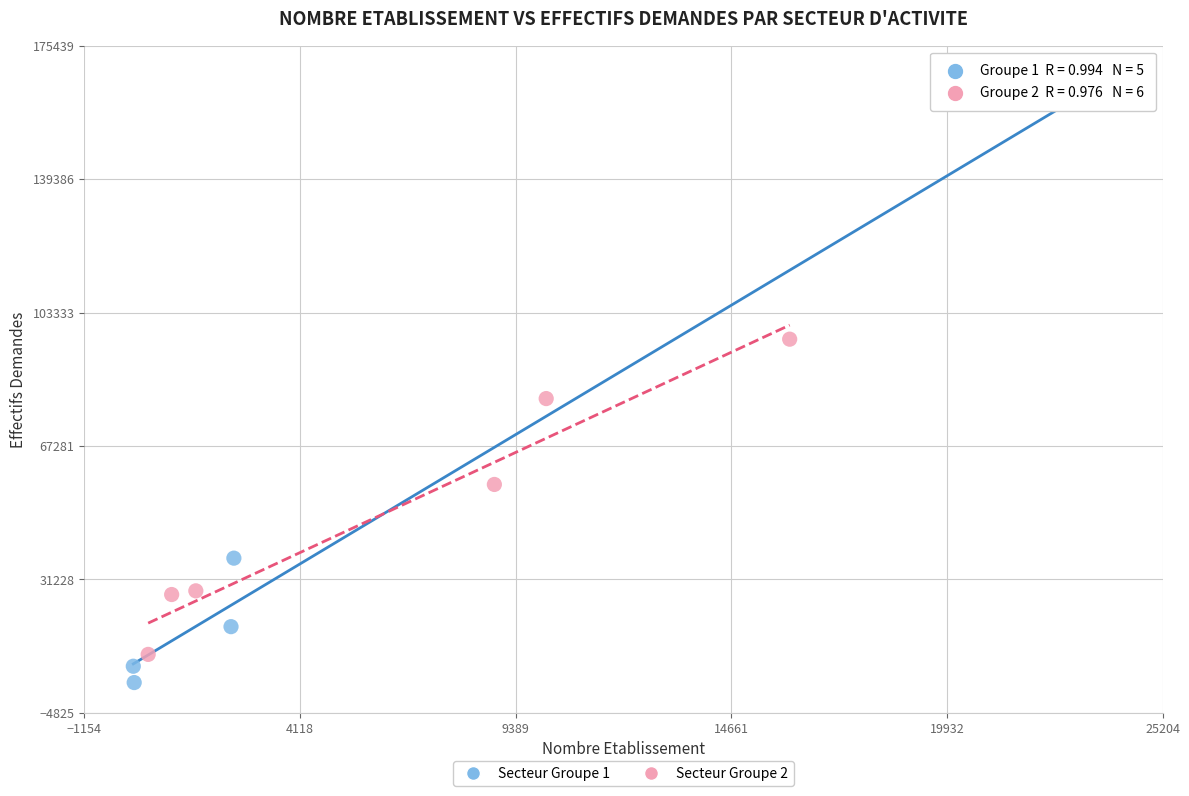

Which series reaches the minimum Y coordinate?

Secteur Groupe 1